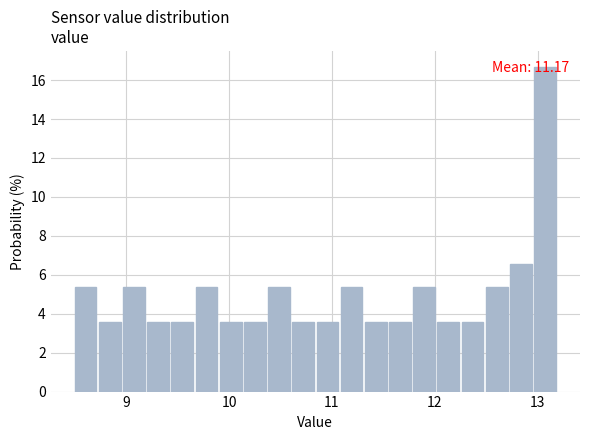

Read against the x-axis, roughly where is the centre of the tallest bar?

13.1